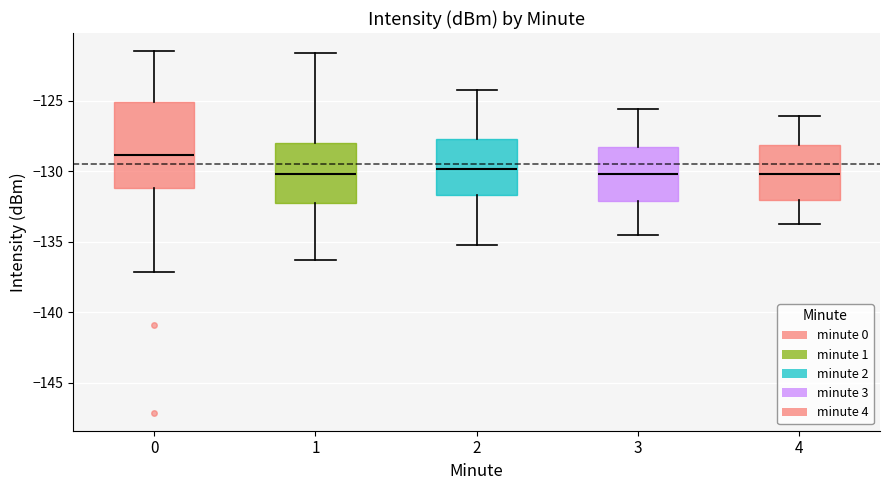

Reading left to right, transcribe this box plot: for each box, give where its median line is, the range the box spans, and where its two whiskers end, as read against the y-axis. The values are not printed on the chart, so give them approximately, as read against the axis.

0: median -129.0, box -131.0 to -125.0, whiskers -137.0 to -121.5
1: median -130.0, box -132.0 to -128.0, whiskers -136.5 to -121.5
2: median -130.0, box -131.5 to -127.5, whiskers -135.0 to -124.0
3: median -130.0, box -132.0 to -128.5, whiskers -134.5 to -125.5
4: median -130.0, box -132.0 to -128.0, whiskers -134.0 to -126.0